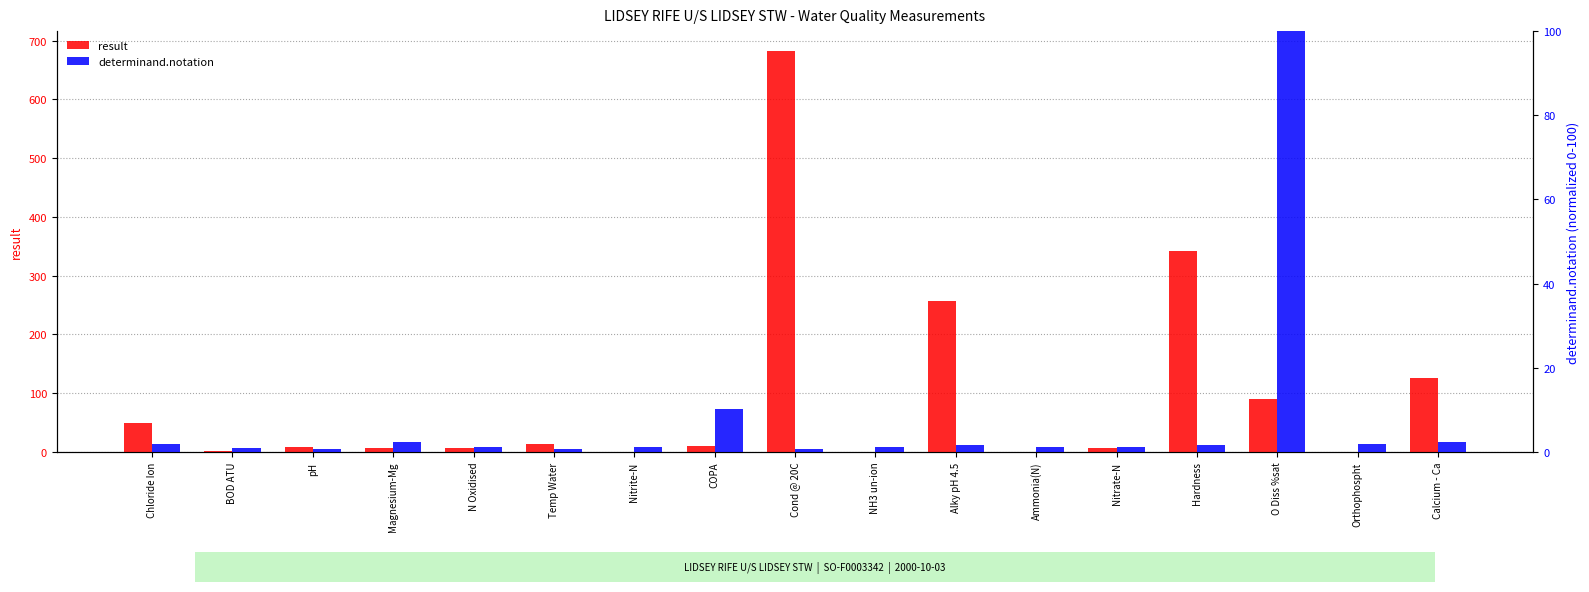

What is the difference between the second highest and minimum values in the determinand.notation series?

9.5